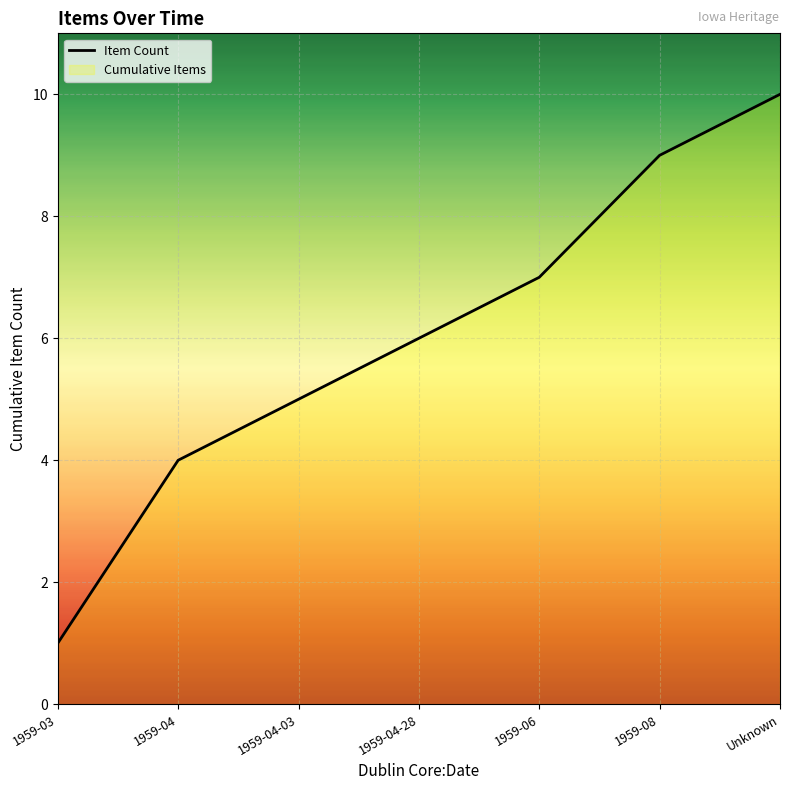

Rank the categories by value from highest to lowest.

Unknown, 1959-08, 1959-06, 1959-04-28, 1959-04-03, 1959-04, 1959-03